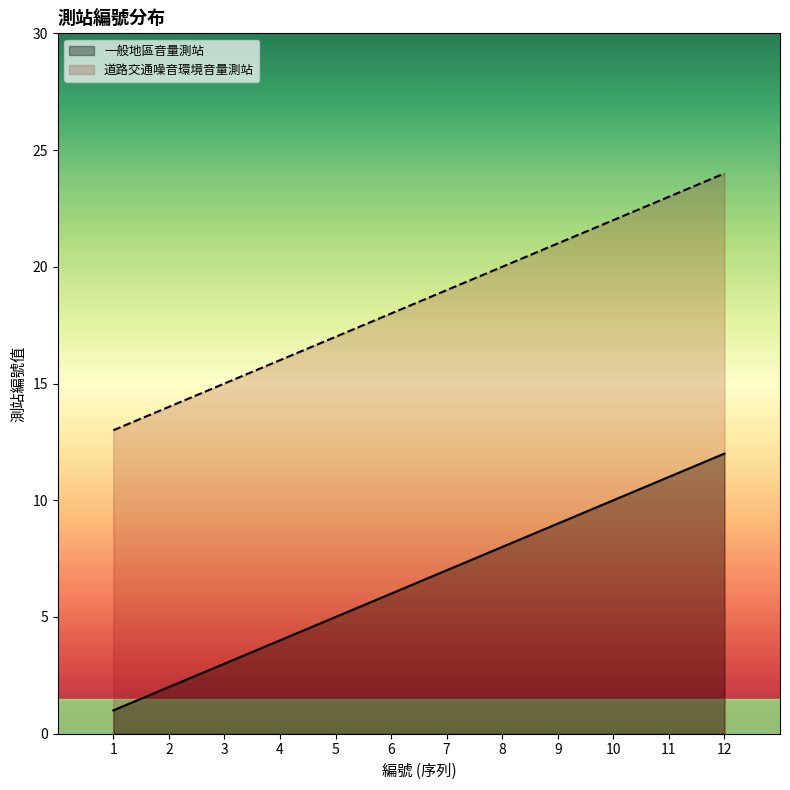

What is the smallest value displayed?

1